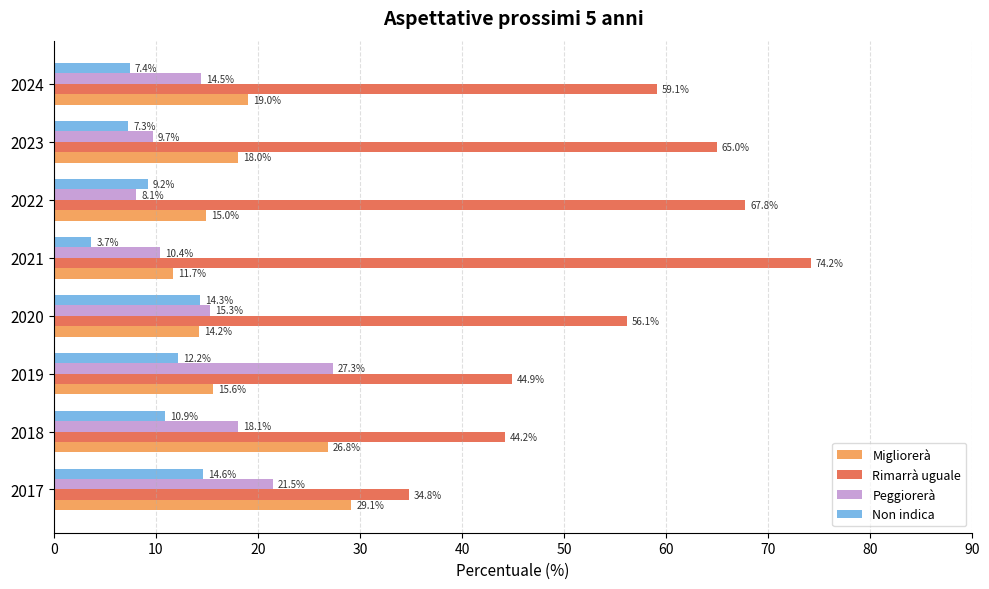

Which series has the largest range (max minus min)?

Rimarrà uguale